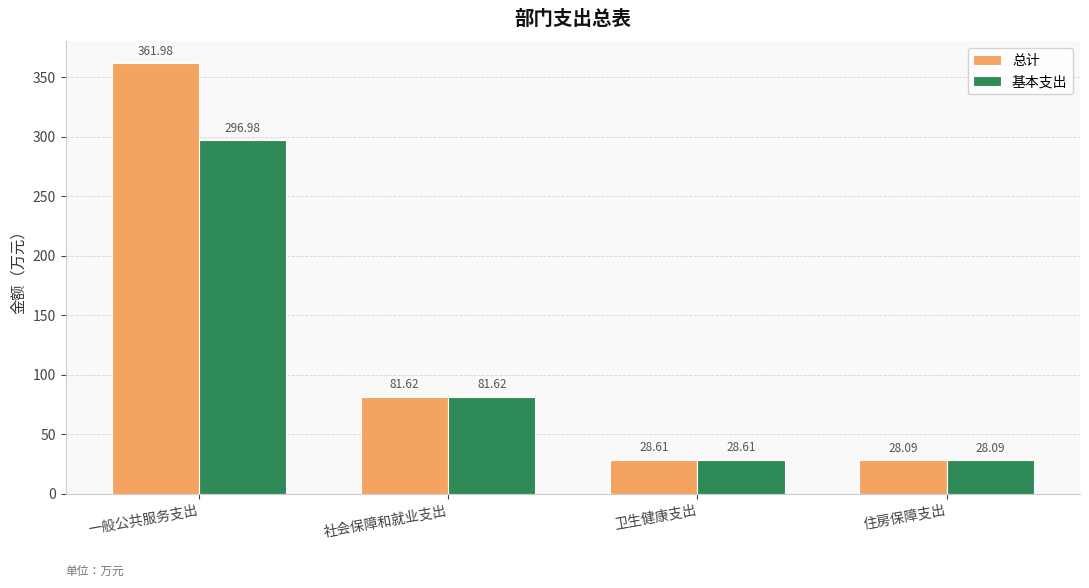

The 总计 series shows 7.3 at 卫生健康支出. True or false?

False